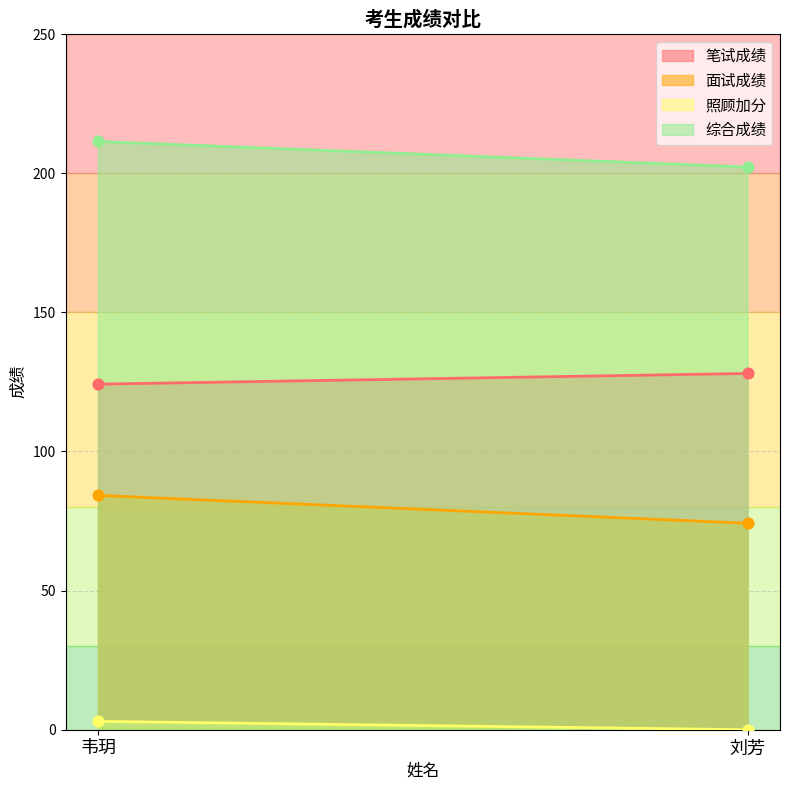

Which series has the largest total across all categories?

综合成绩